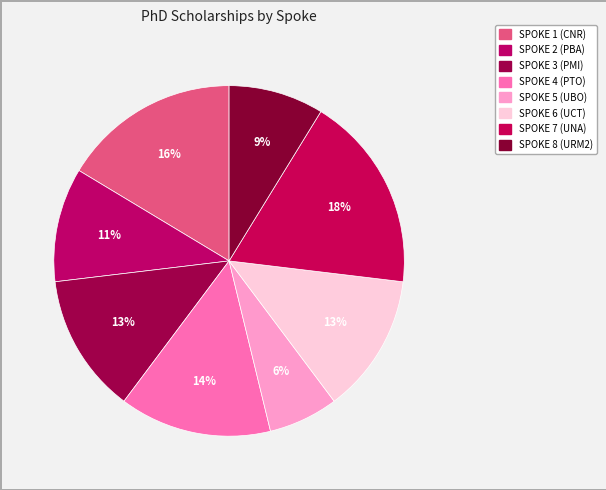

Combined, do SPOKE 5 (UBO) and SPOKE 7 (UNA) account for over 50%?

No